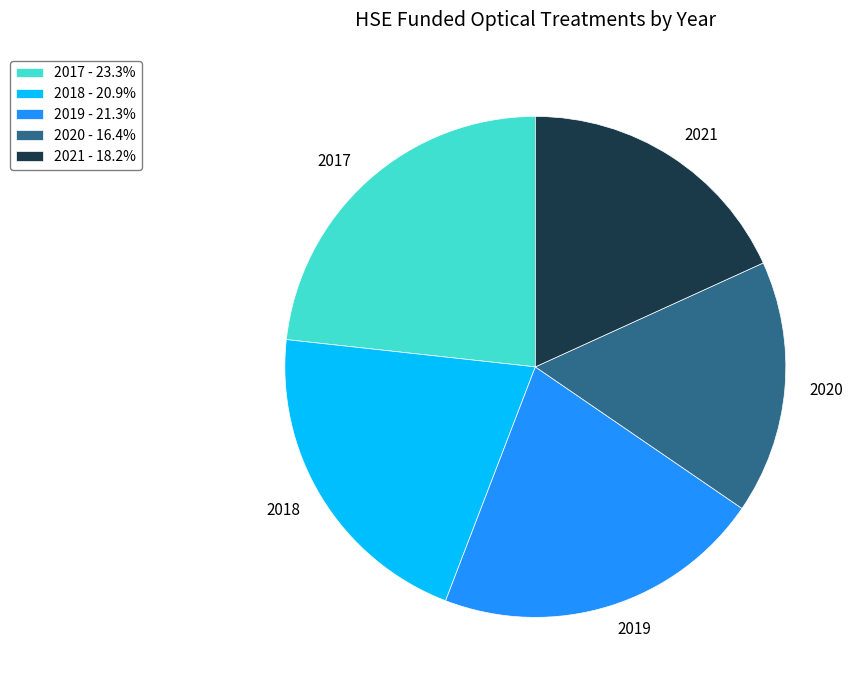

Does any single category account for the majority?

No